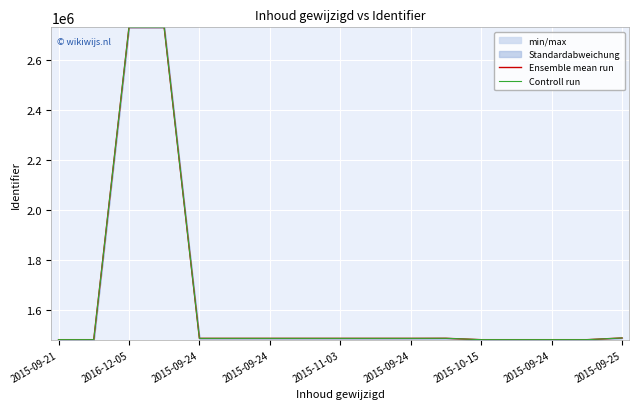

What are all the series names shown in the legend?

Ensemble mean run, Controll run